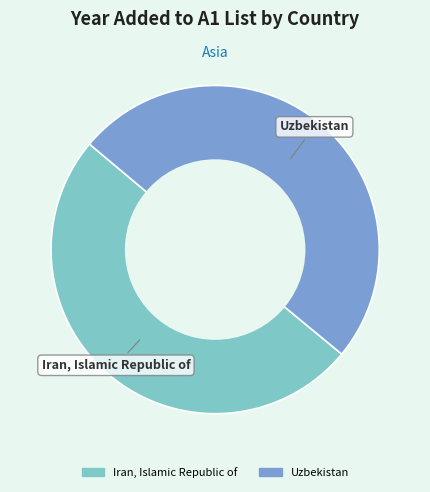

Do Uzbekistan and Iran, Islamic Republic of together represent more than half of the pie?

Yes